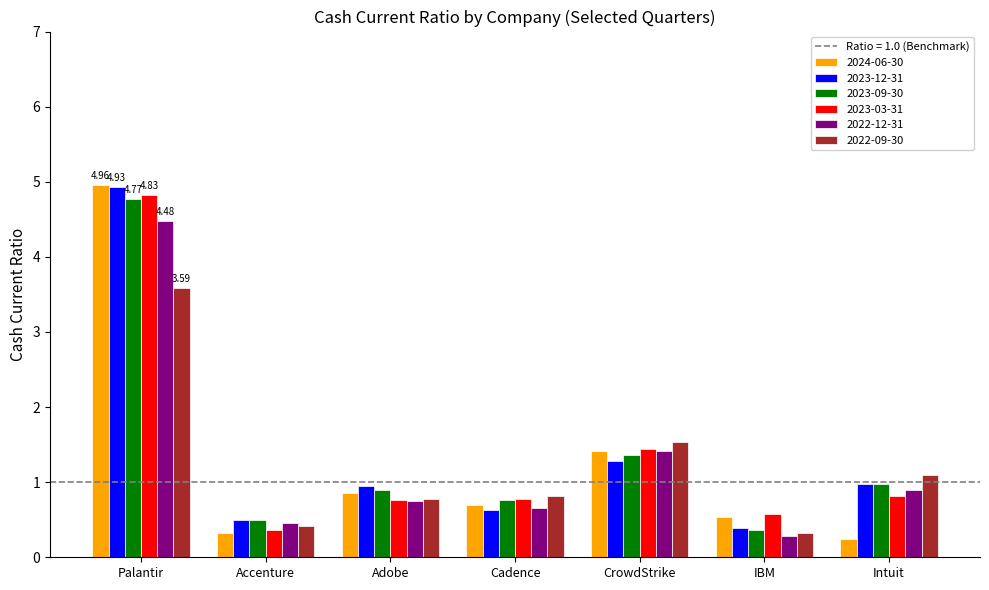

What is the sum of all 2022-09-30 values?

8.5